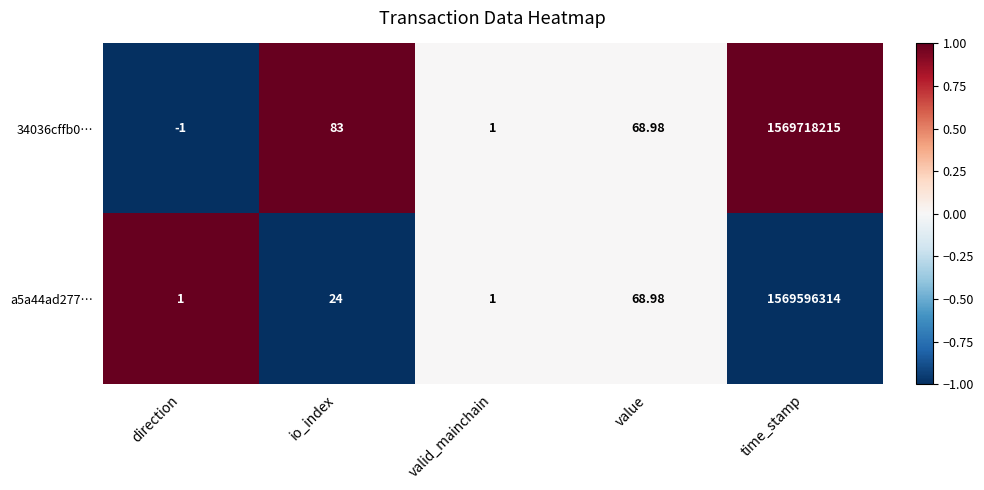

Between io_index and valid_mainchain, which series saw the biggest shift?

34036cffb0…